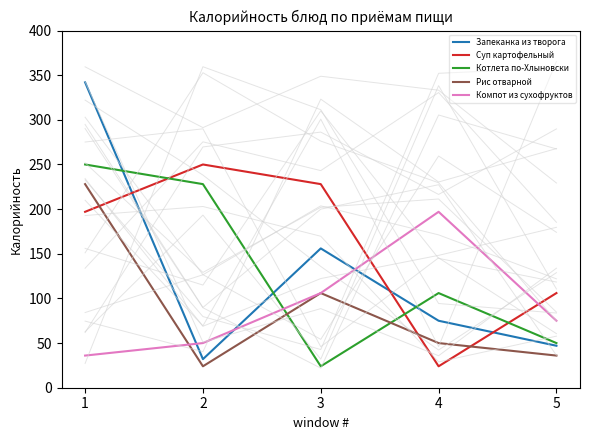

Reading right to left, transcribe all the data shown in this chart.

Запеканка из творога: 5=47	4=75	3=156	2=32	1=342
Суп картофельный: 5=106	4=24	3=228	2=250	1=197
Котлета по-Хлыновски: 5=50	4=106	3=24	2=228	1=250
Рис отварной: 5=36	4=50	3=106	2=24	1=228
Компот из сухофруктов: 5=75	4=197	3=106	2=50	1=36